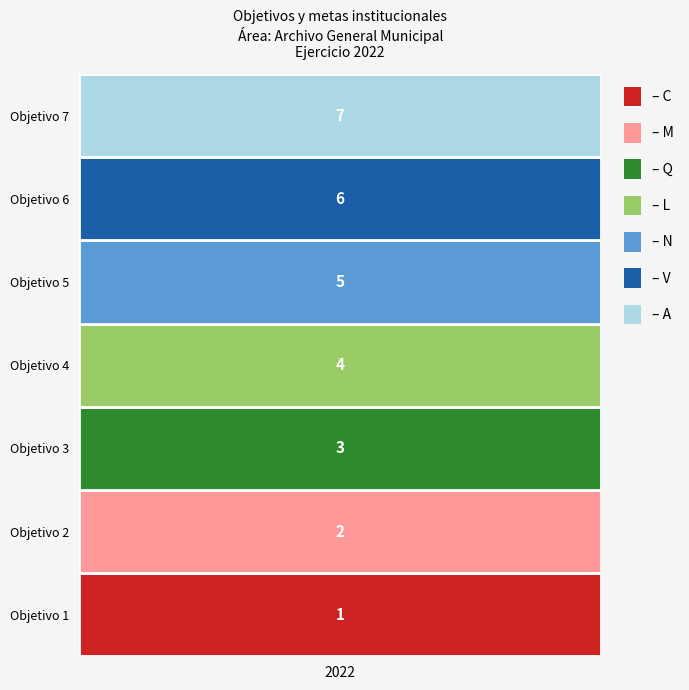

The value at 0 is 1. True or false?

True